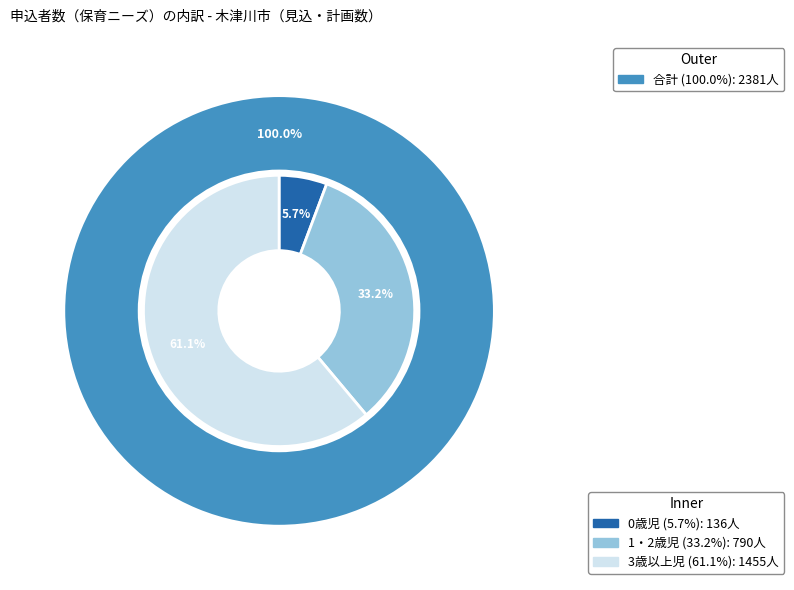

What percentage is the 1・2歳児 slice, to the nearest percent?

33%